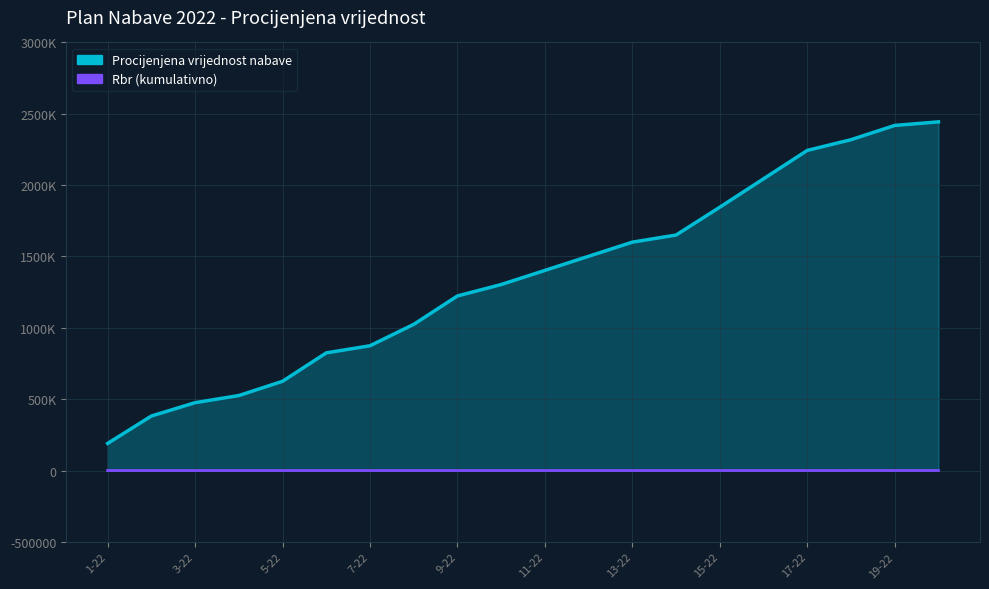

What is the label of the 19th point from the right?

2-22